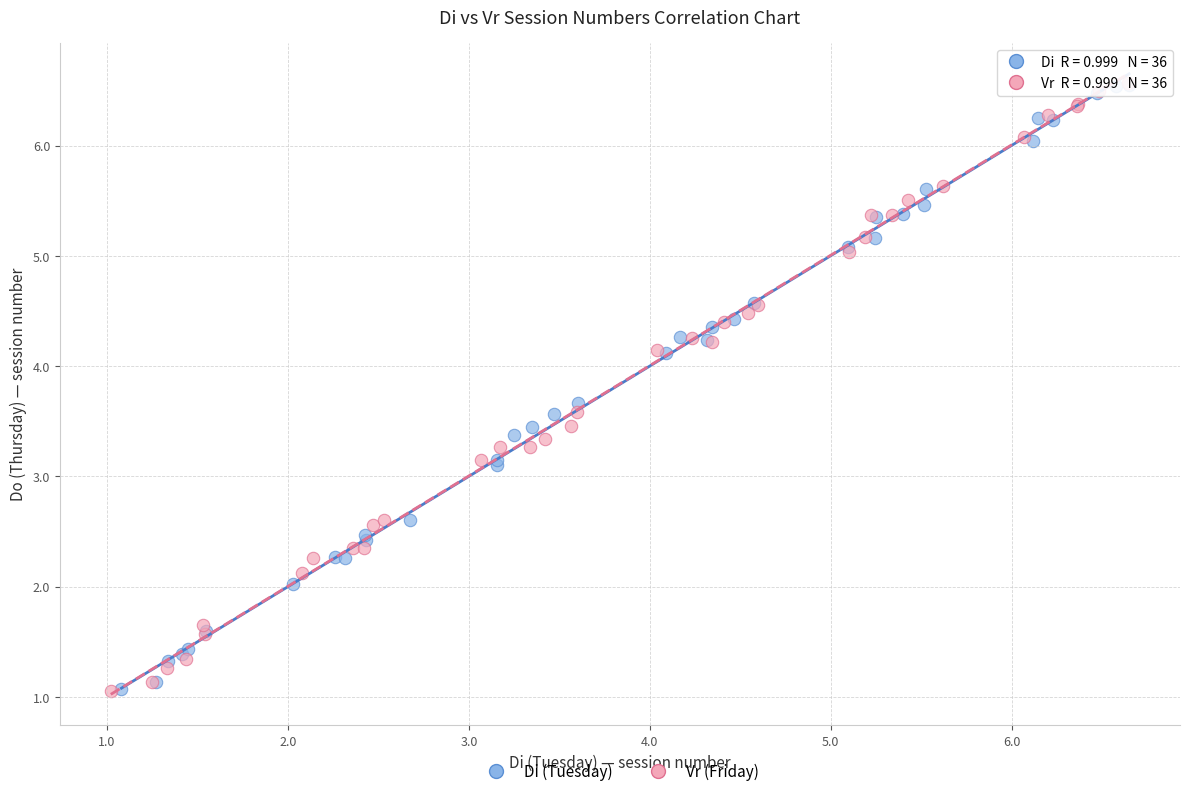

What are all the series names shown in the legend?

Di (Tuesday), Vr (Friday)